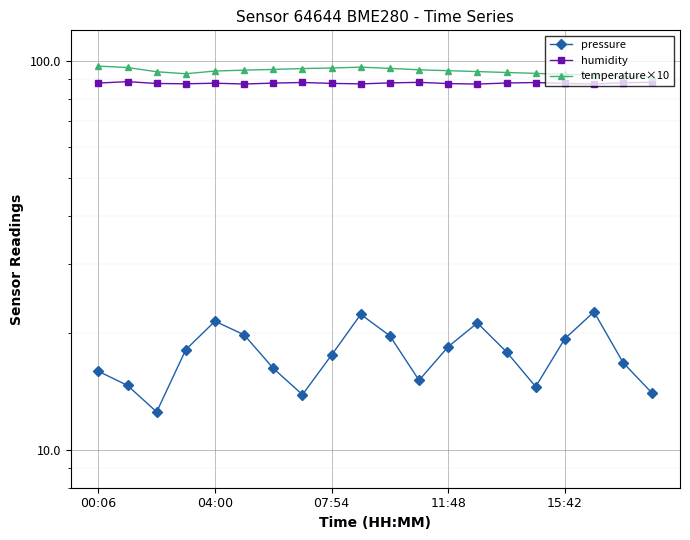

At 07:54, list the series in order from smallest to largest.

pressure, humidity, temperature×10